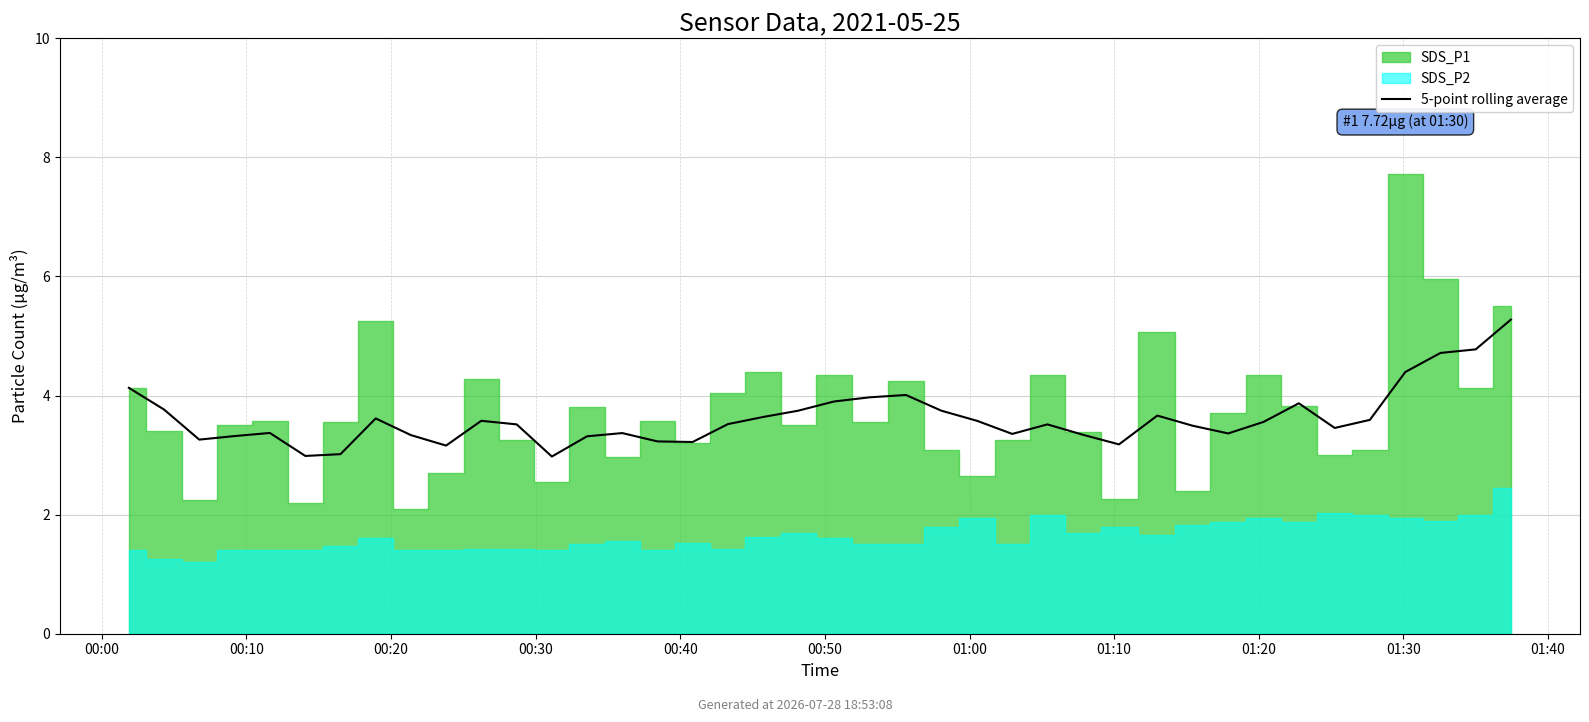

What position from the left is 23?

24